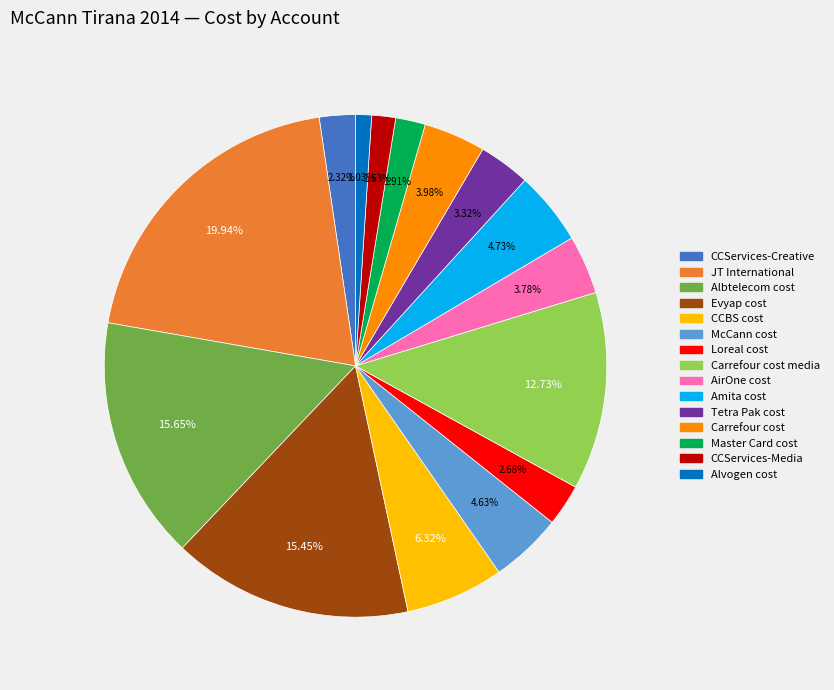

Is there any slice that represents more than half of the pie?

No